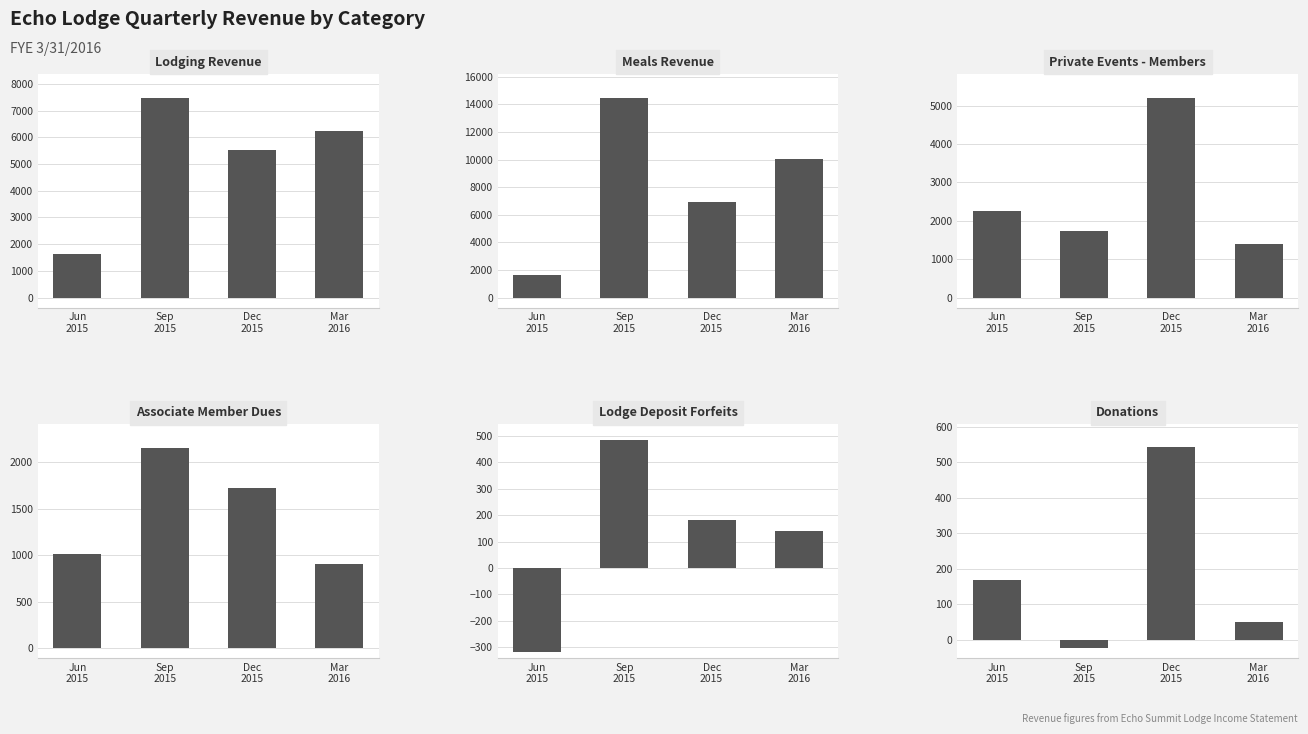

How many data points in Lodge Deposit Forfeits are less than 180?

2